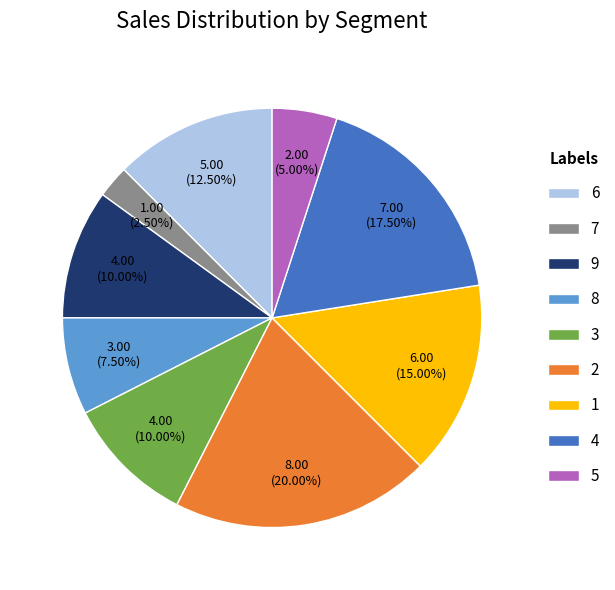

What is the smallest slice in the pie chart?

7